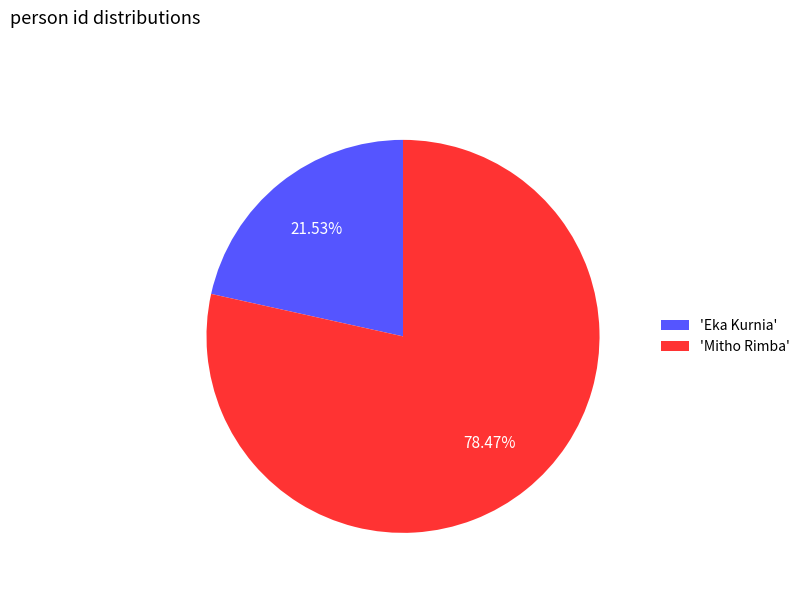

To the nearest percent, what is the difference between the largest and smallest slice percentages?

57%